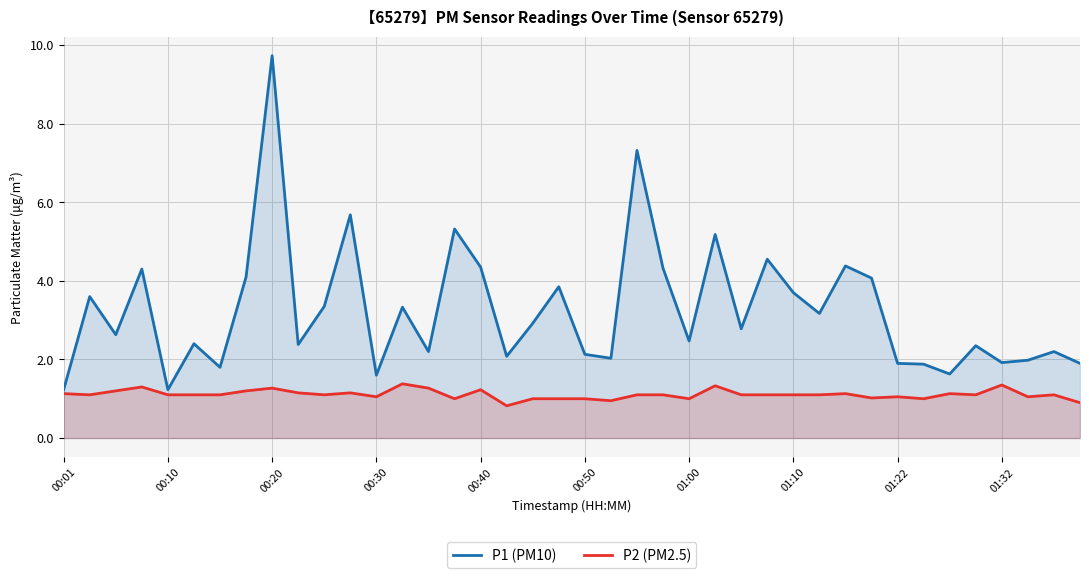

What is the maximum value shown in the chart?

9.7